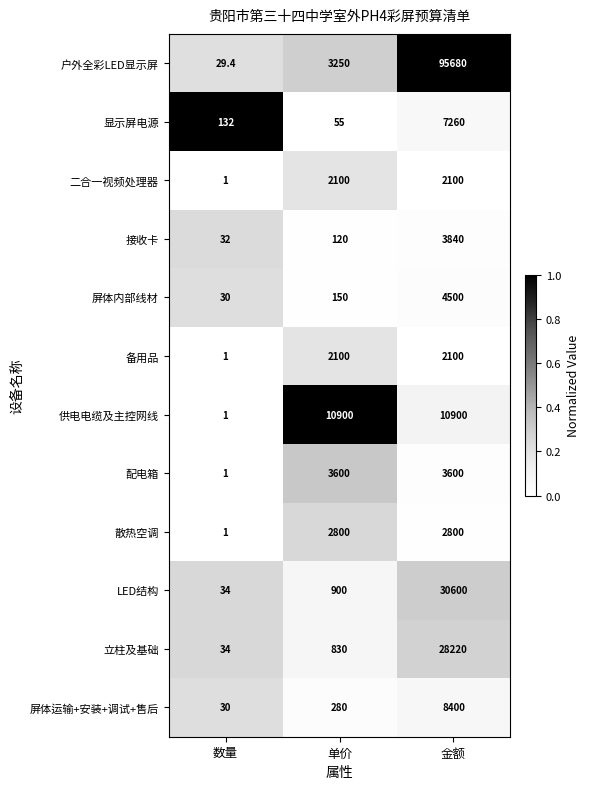

Which series has the largest range (max minus min)?

户外全彩LED显示屏